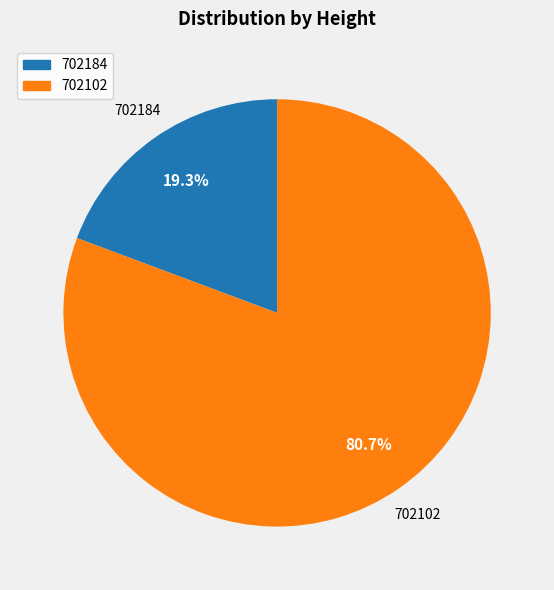

Does 702184 account for over 50% of the chart?

No